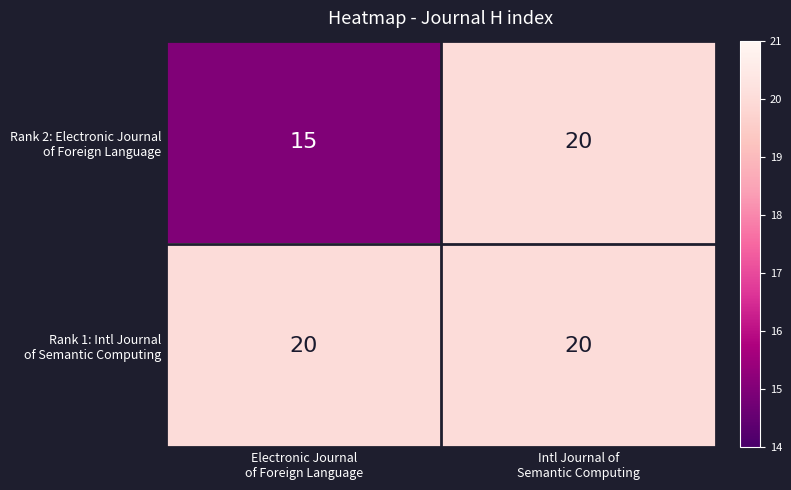

What is the greatest value displayed?

20